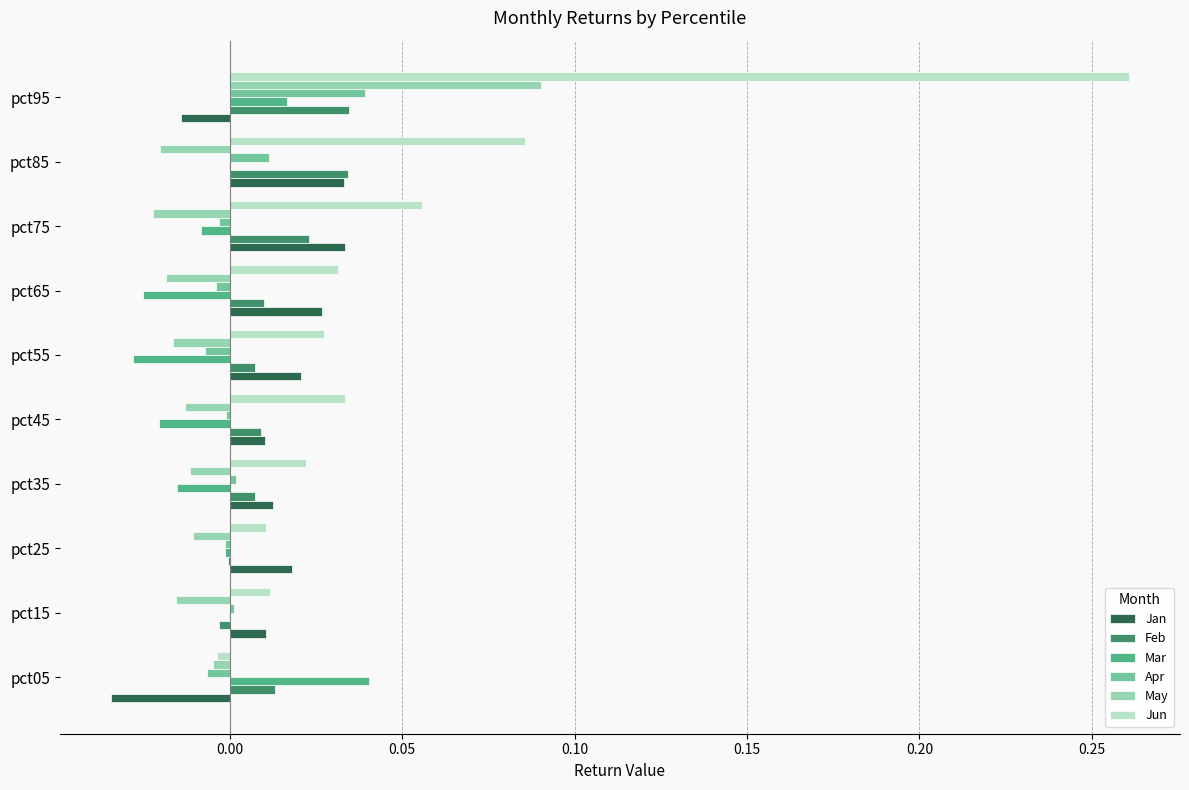

What are all the series names shown in the legend?

Jan, Feb, Mar, Apr, May, Jun